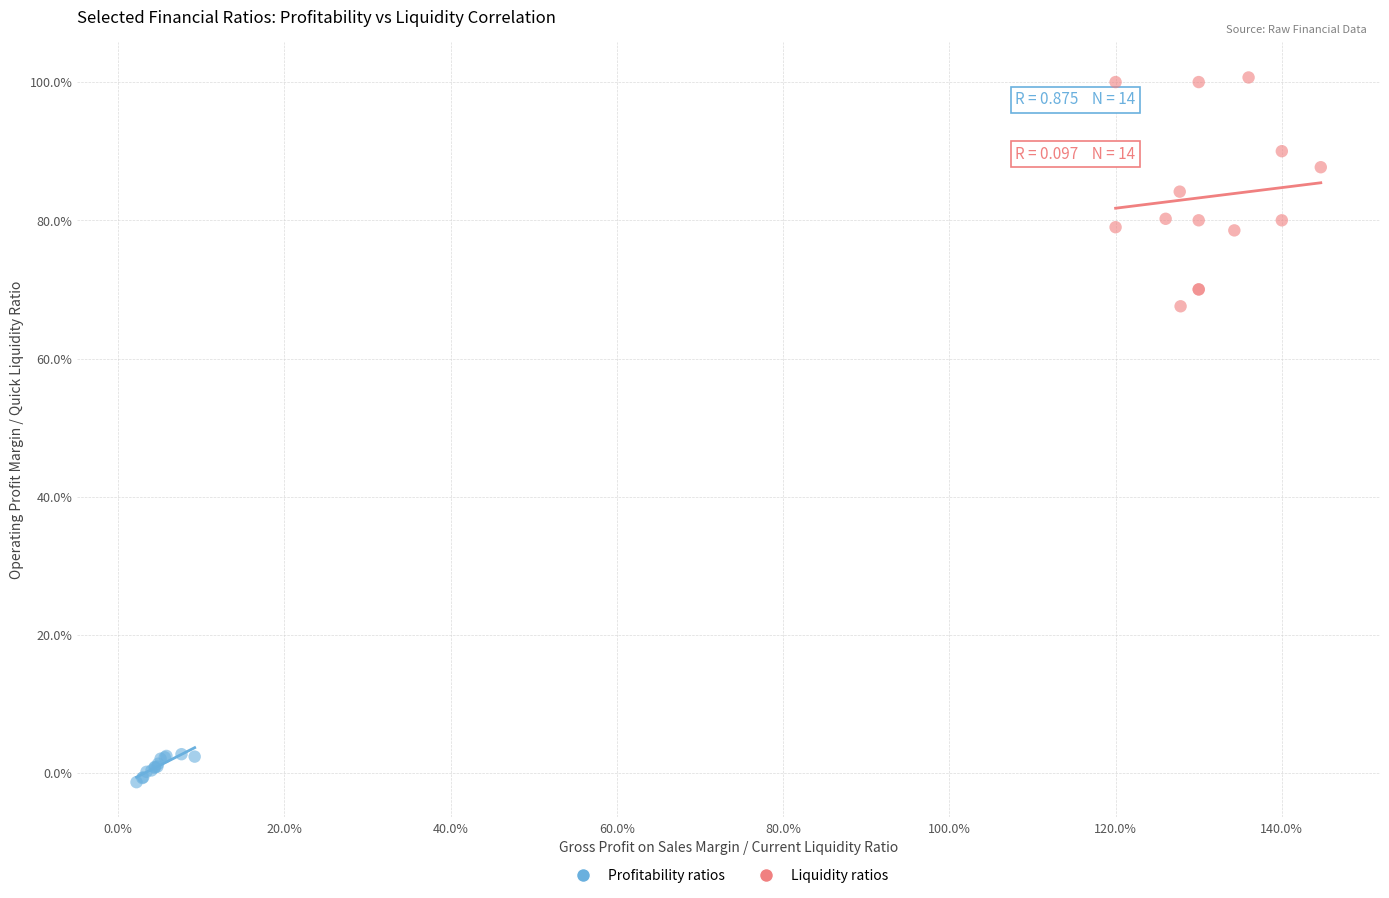

Which series has the widest spread of Y values?

Liquidity ratios